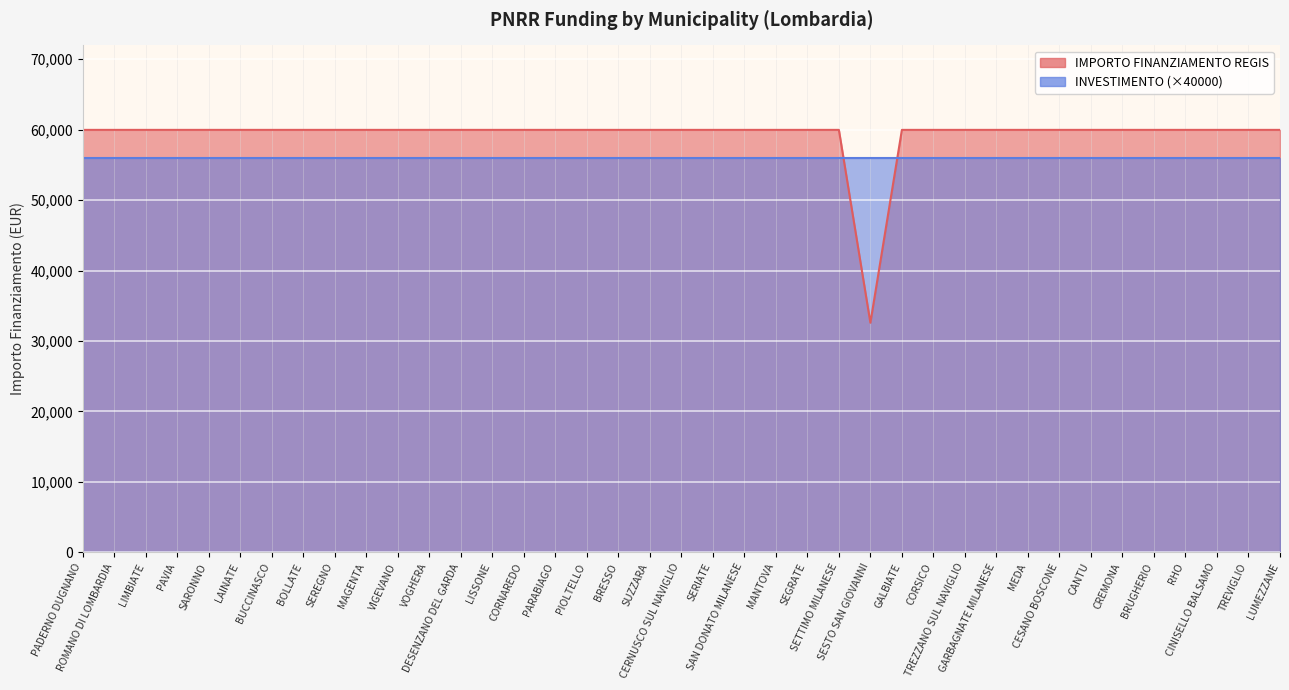

What is the sum of all values?

2311297